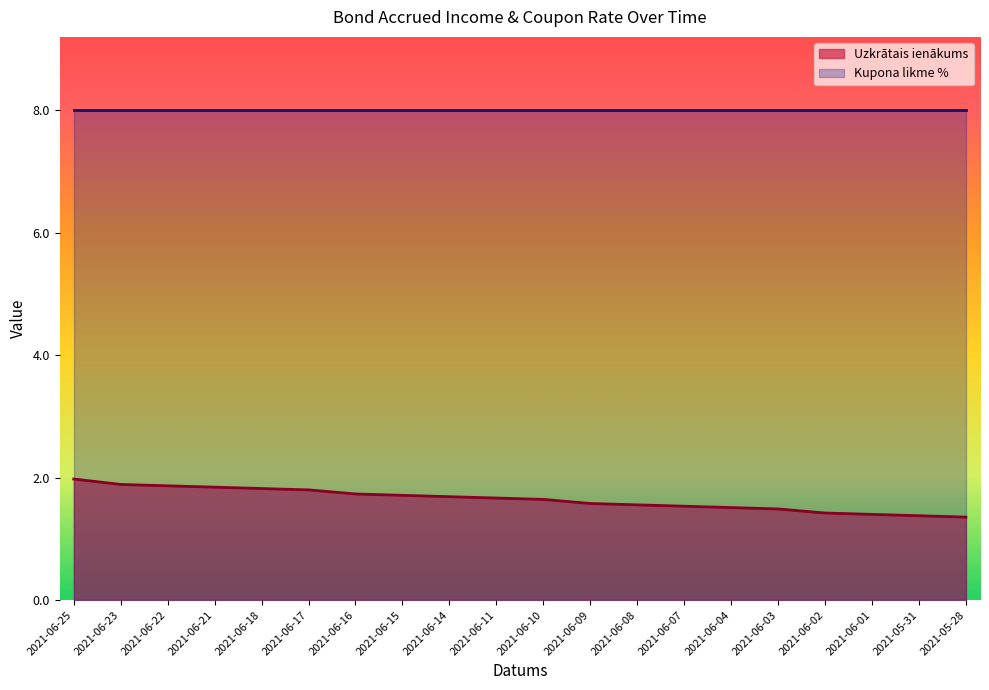

What position from the right is 2021-06-04?

6